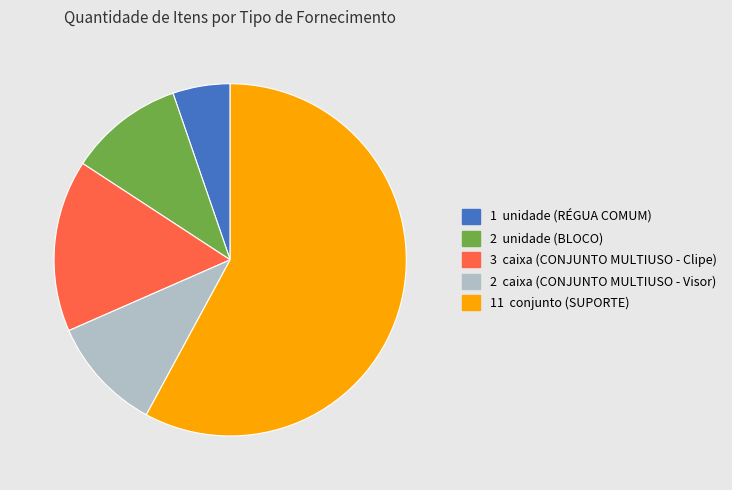

Is there any slice that represents more than half of the pie?

Yes